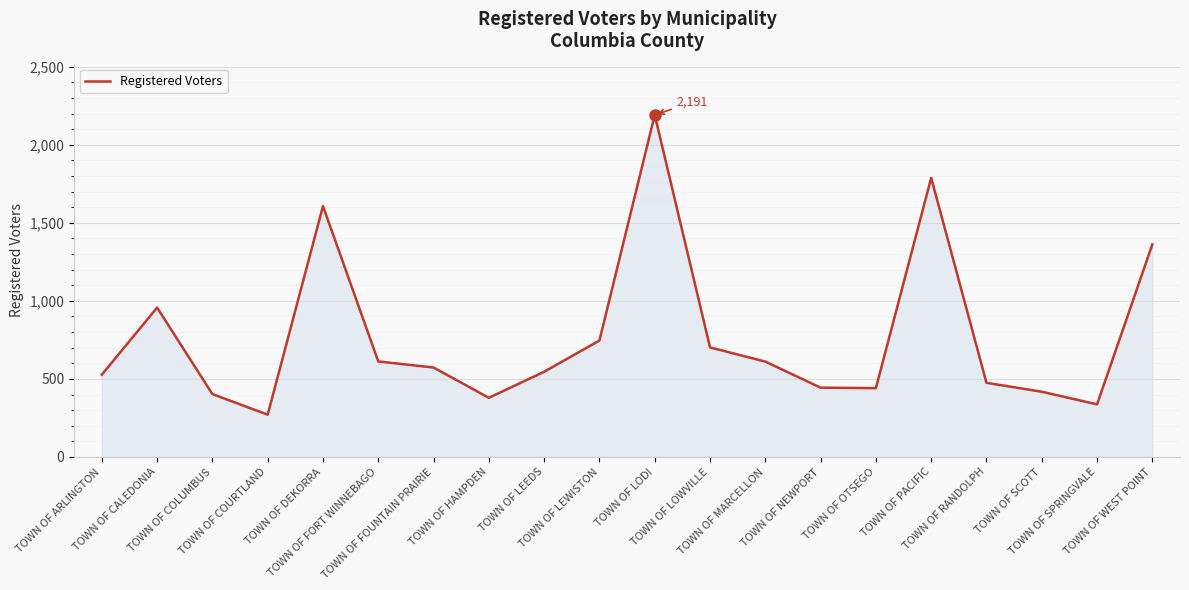

What is the minimum value shown in the chart?

271